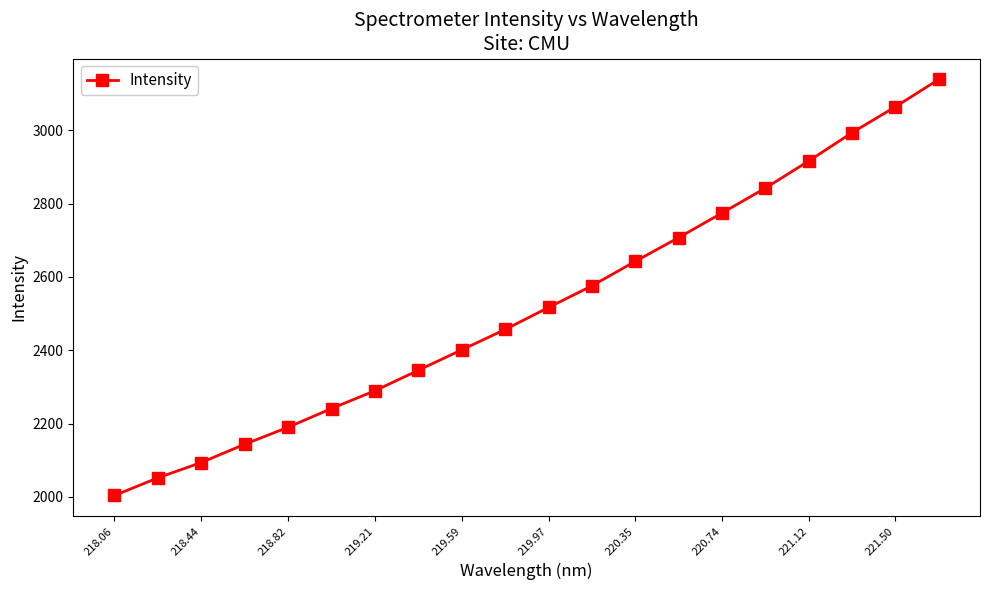

What is the value of the 17th point from the left?

2916.3